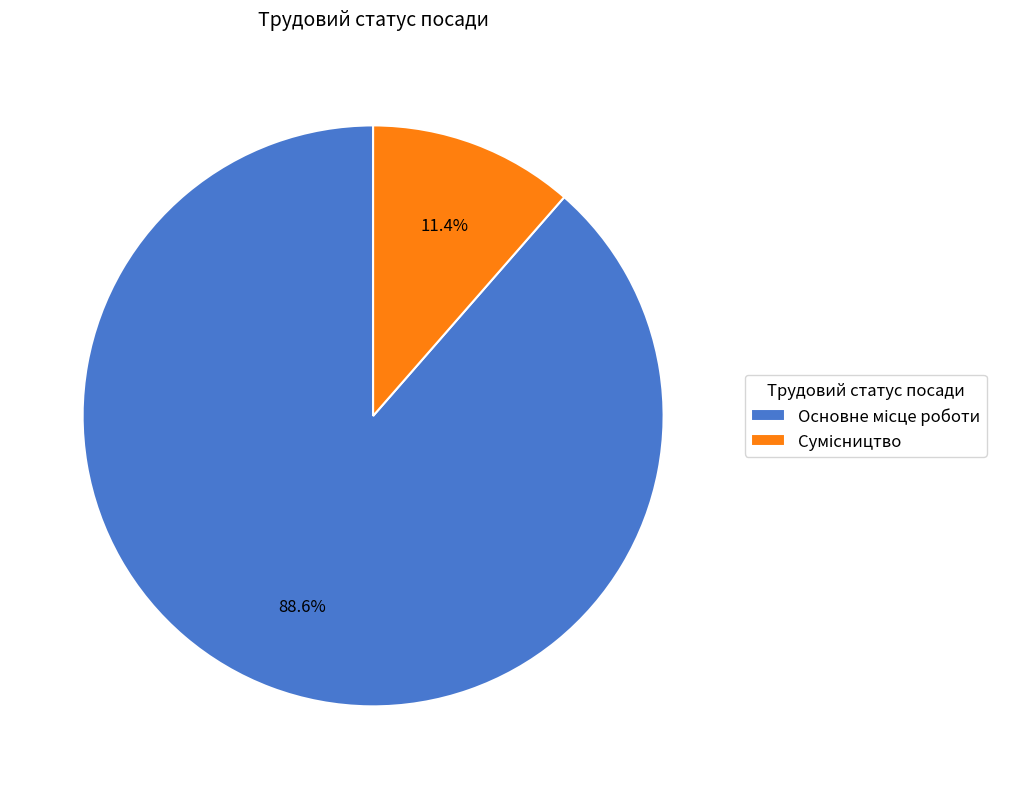

Is there a majority slice in this chart?

Yes